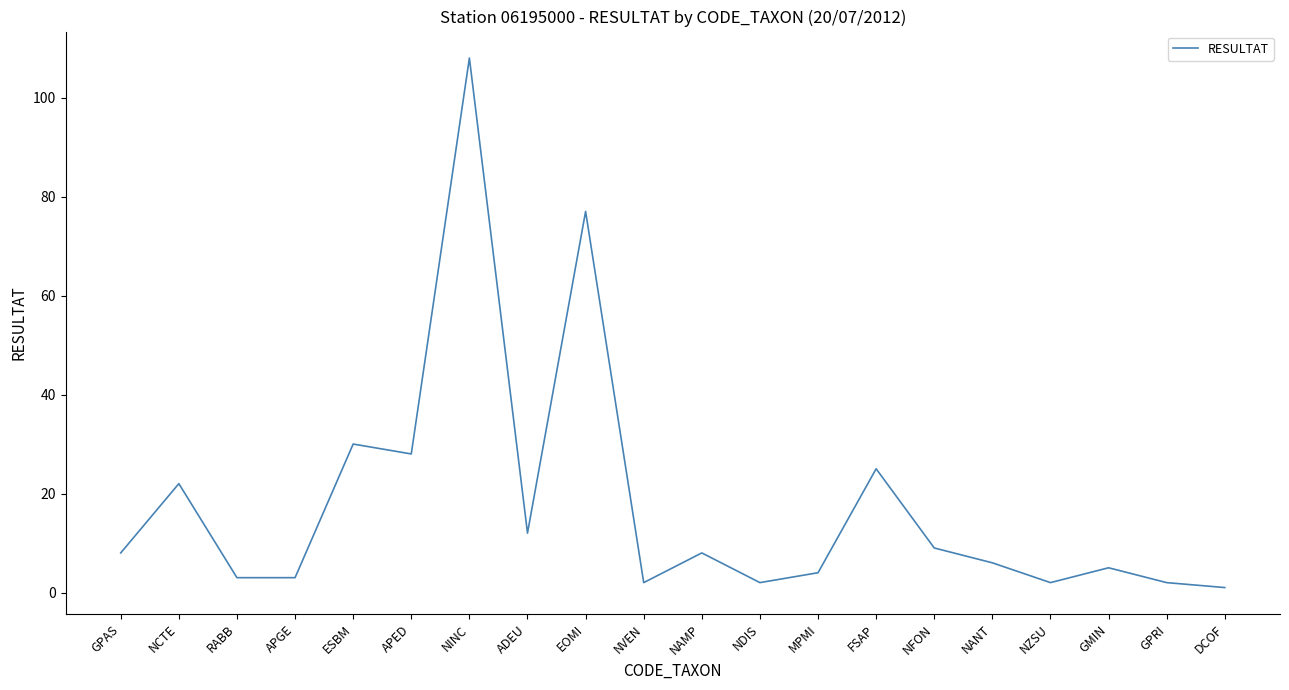

Reading right to left, list all the values displayed in this chart.

1	2	5	2	6	9	25	4	2	8	2	77	12	108	28	30	3	3	22	8